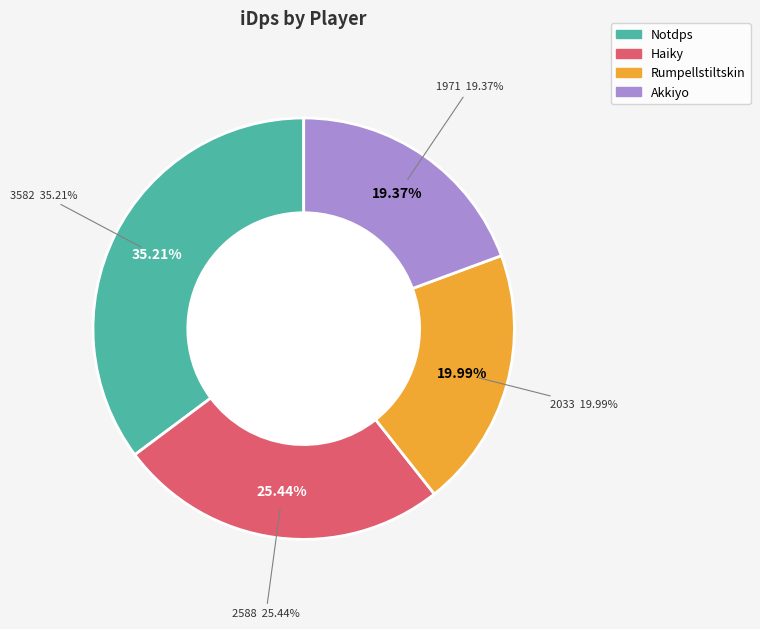

Does any single category account for the majority?

No